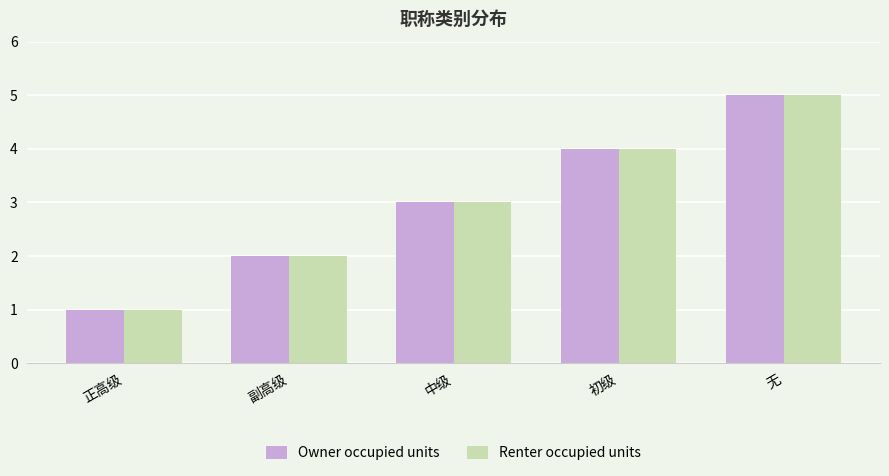

What is the average value of the Renter occupied units series?

3